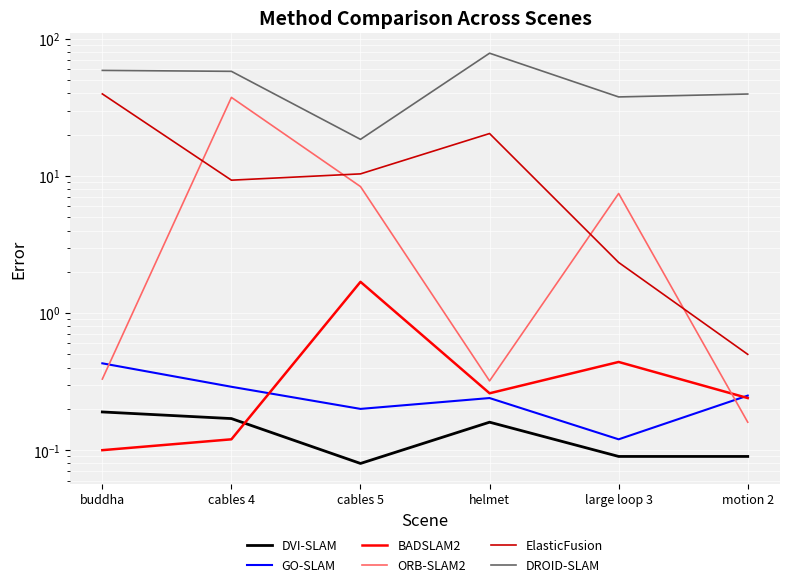

Reading left to right, list all the values displayed in this chart.

DVI-SLAM: buddha=0.2	cables 4=0.2	cables 5=0.1	helmet=0.2	large loop 3=0.1	motion 2=0.1
GO-SLAM: buddha=0.4	cables 4=0.3	cables 5=0.2	helmet=0.2	large loop 3=0.1	motion 2=0.2
BADSLAM2: buddha=0.1	cables 4=0.1	cables 5=1.7	helmet=0.3	large loop 3=0.4	motion 2=0.2
ORB-SLAM2: buddha=0.3	cables 4=37.4	cables 5=8.4	helmet=0.3	large loop 3=7.5	motion 2=0.2
ElasticFusion: buddha=39.7	cables 4=9.3	cables 5=10.4	helmet=20.4	large loop 3=2.3	motion 2=0.5
DROID-SLAM: buddha=58.9	cables 4=58.0	cables 5=18.5	helmet=78.6	large loop 3=37.7	motion 2=39.6